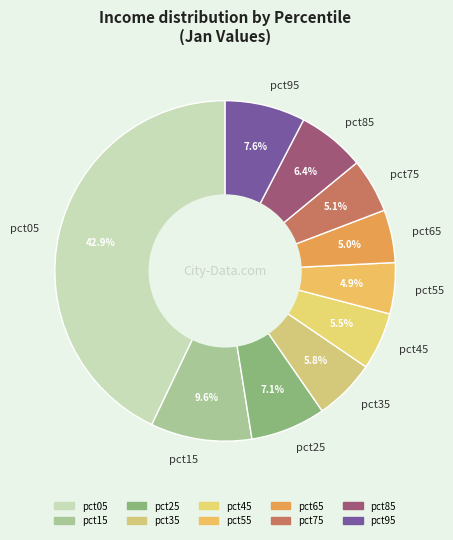

What portion of the pie excludes pct65?

95.0%